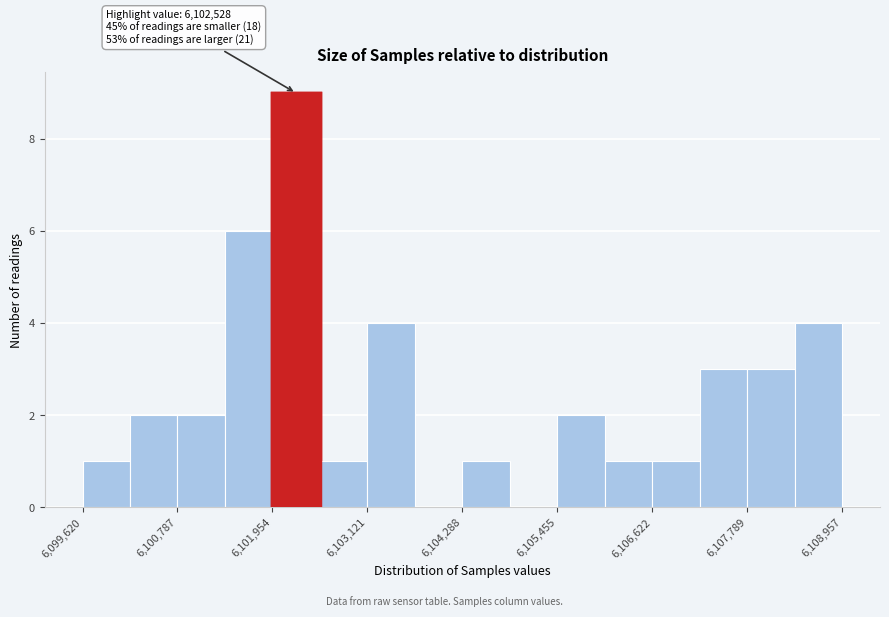

Around what value on the x-axis is the tallest bar? Give the approximate position of its centre, as read against the axis.

6102200